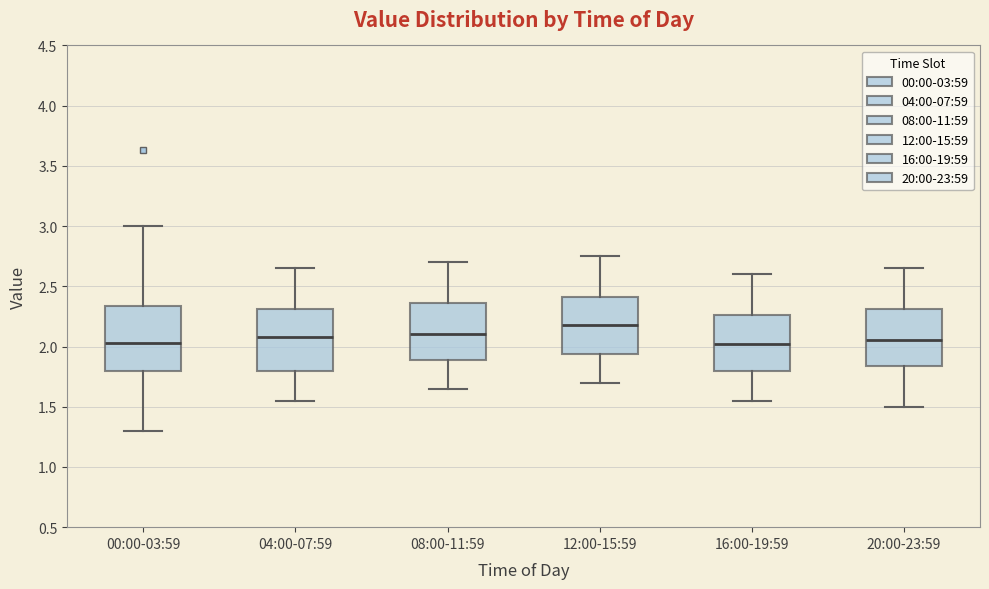

Reading left to right, transcribe this box plot: for each box, give where its median line is, the range the box spans, and where its two whiskers end, as read against the y-axis. The values are not printed on the chart, so give them approximately, as read against the axis.

00:00-03:59: median 2.05, box 1.80 to 2.35, whiskers 1.30 to 3.00
04:00-07:59: median 2.10, box 1.80 to 2.30, whiskers 1.55 to 2.65
08:00-11:59: median 2.10, box 1.90 to 2.35, whiskers 1.65 to 2.70
12:00-15:59: median 2.20, box 1.95 to 2.40, whiskers 1.70 to 2.75
16:00-19:59: median 2.05, box 1.80 to 2.25, whiskers 1.55 to 2.60
20:00-23:59: median 2.05, box 1.85 to 2.30, whiskers 1.50 to 2.65